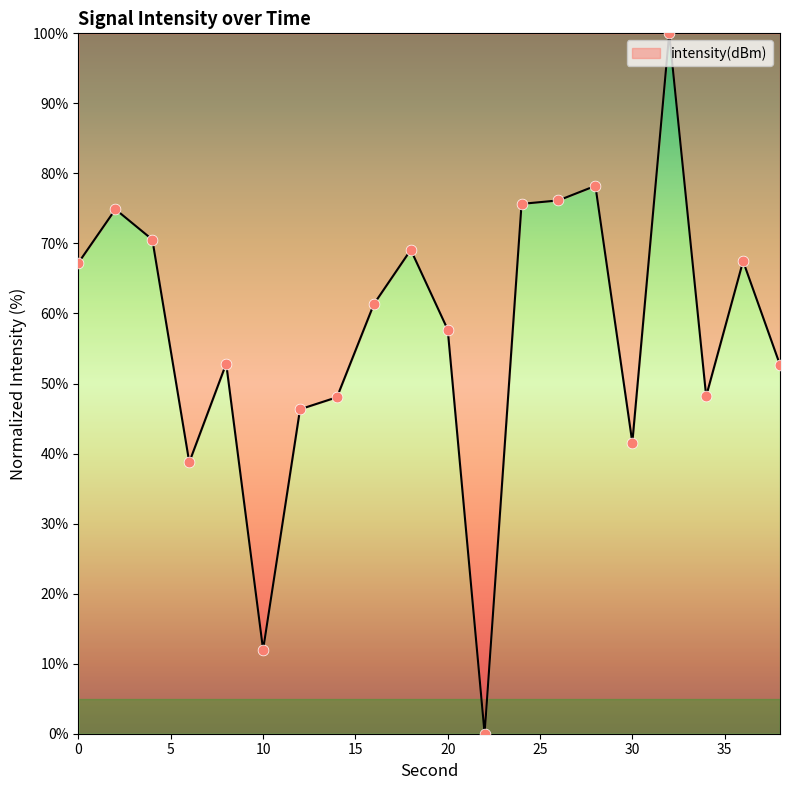

What is the greatest value displayed?

100.0